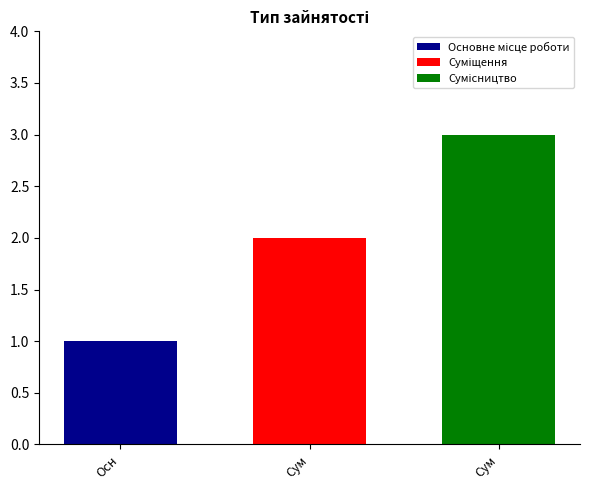

Count the number of categories in the chart.

1